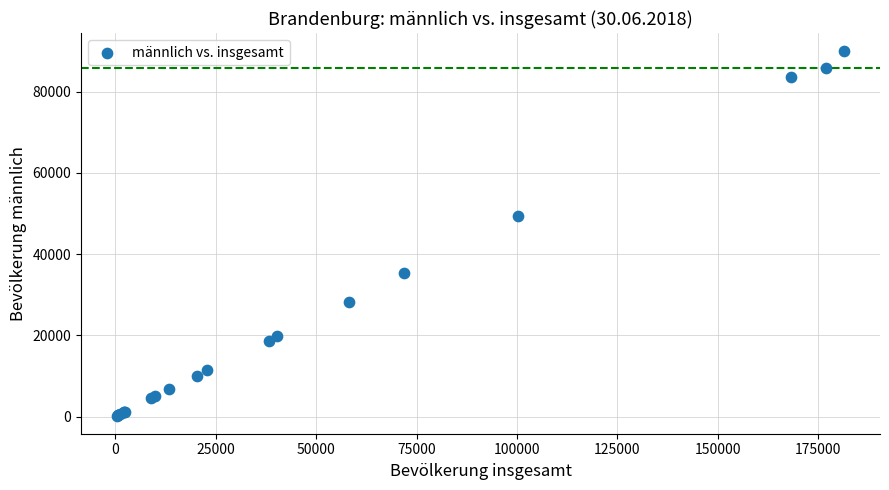

What Y value in the scatter plot is closest to 45119?

49345